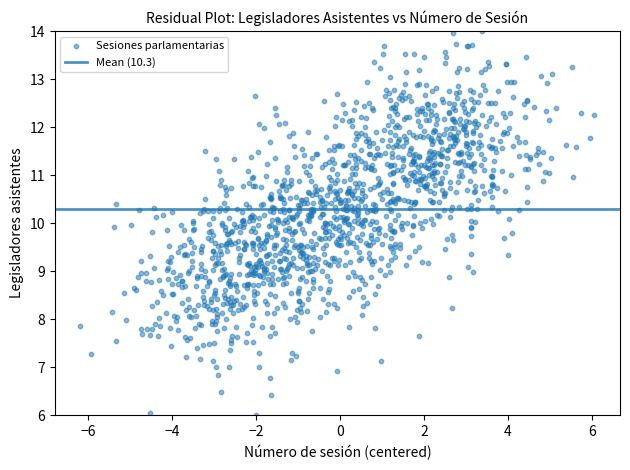

What is the range of Y values (max minus min)?

8.0